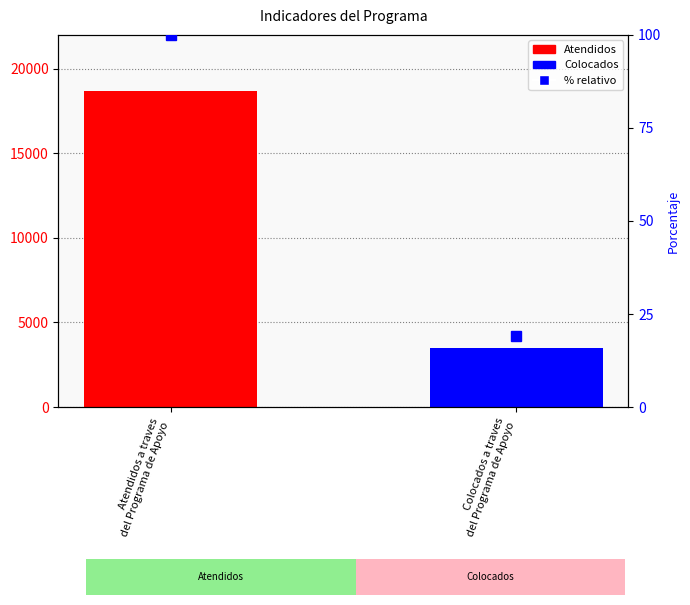

What is the average value?

60